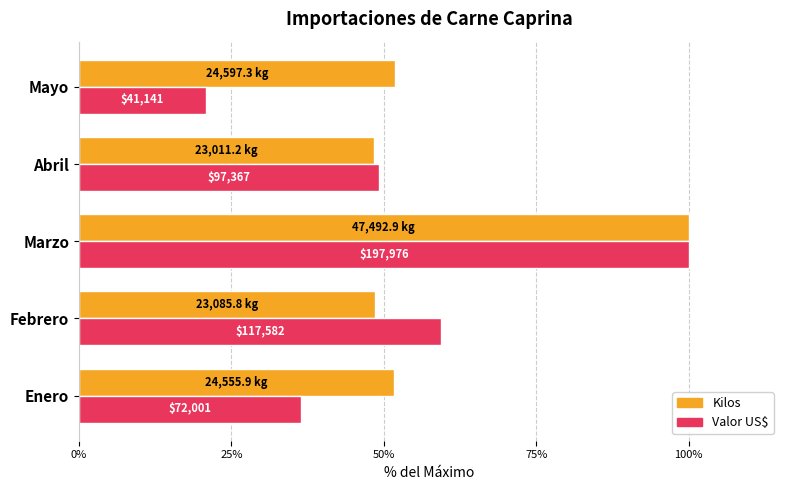

What are all the series names shown in the legend?

Kilos, Valor US$